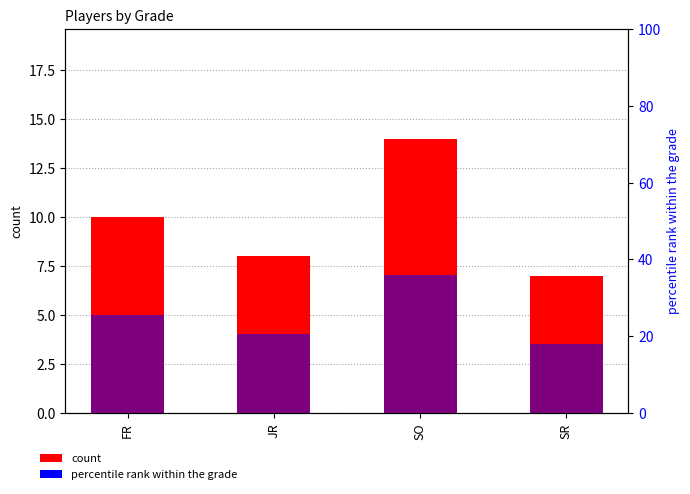

How many values in the count series exceed 10?

1